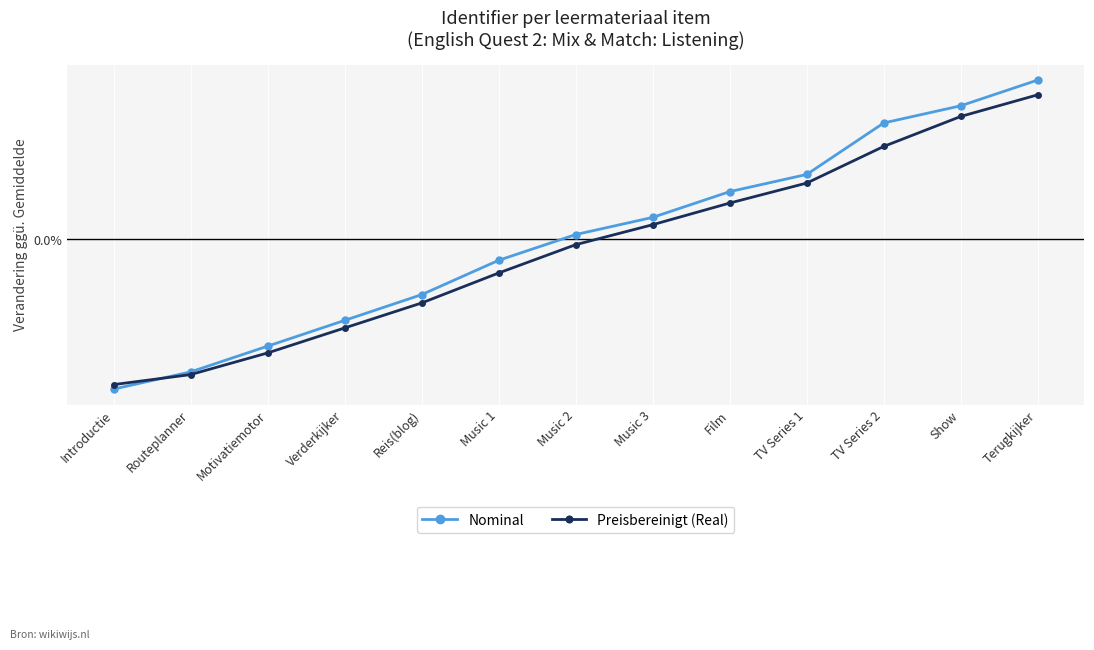

Where is Nominal nearest to the value 0?

Music 2